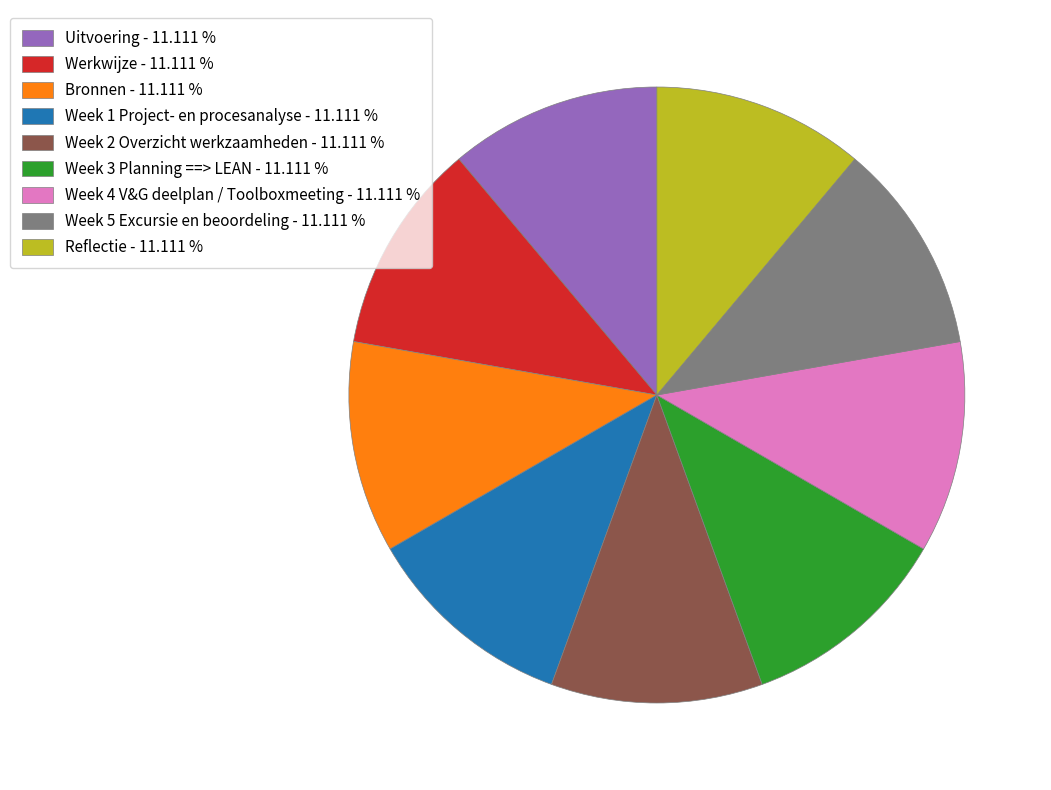

The Werkwijze slice represents 11% of the pie. True or false?

True